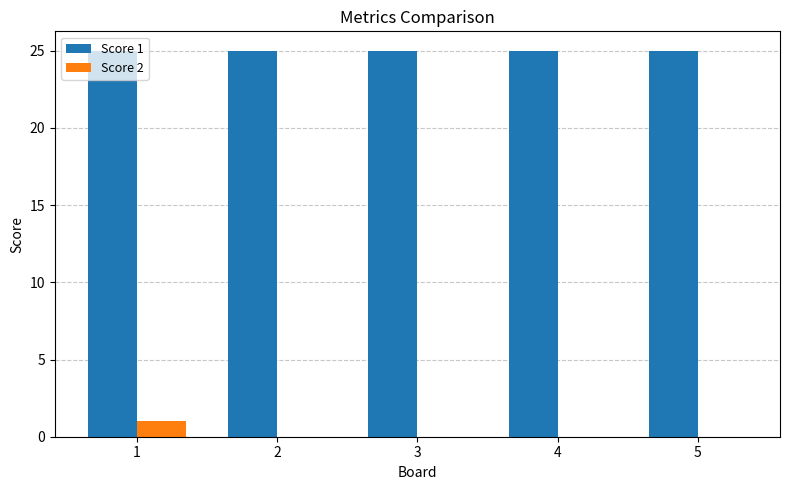

Is the value of Score 2 at 5 greater than the value of Score 1 at 4?

No